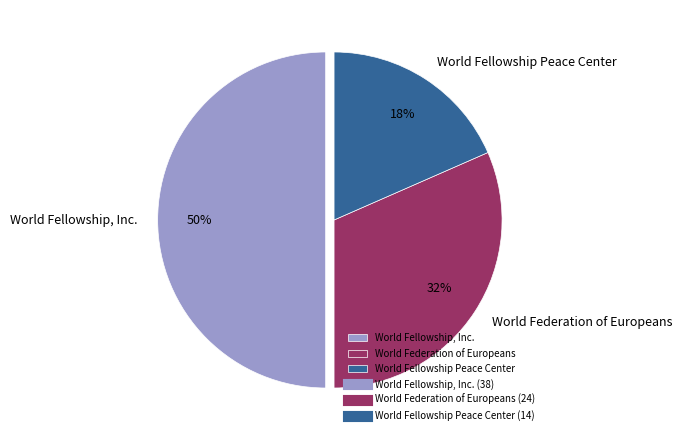

To the nearest percent, what is the difference between the World Fellowship, Inc. and World Federation of Europeans slice percentages?

18%